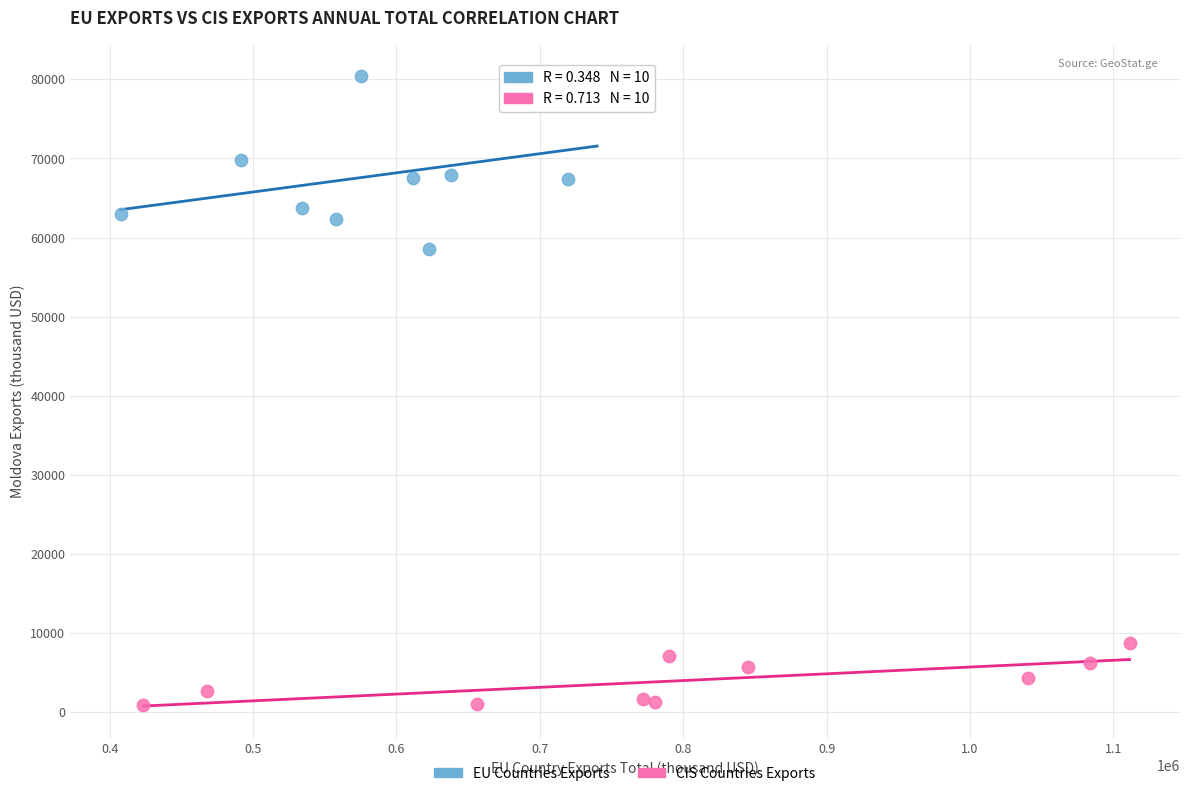

Which series contains the lowest Y value?

CIS Countries Exports